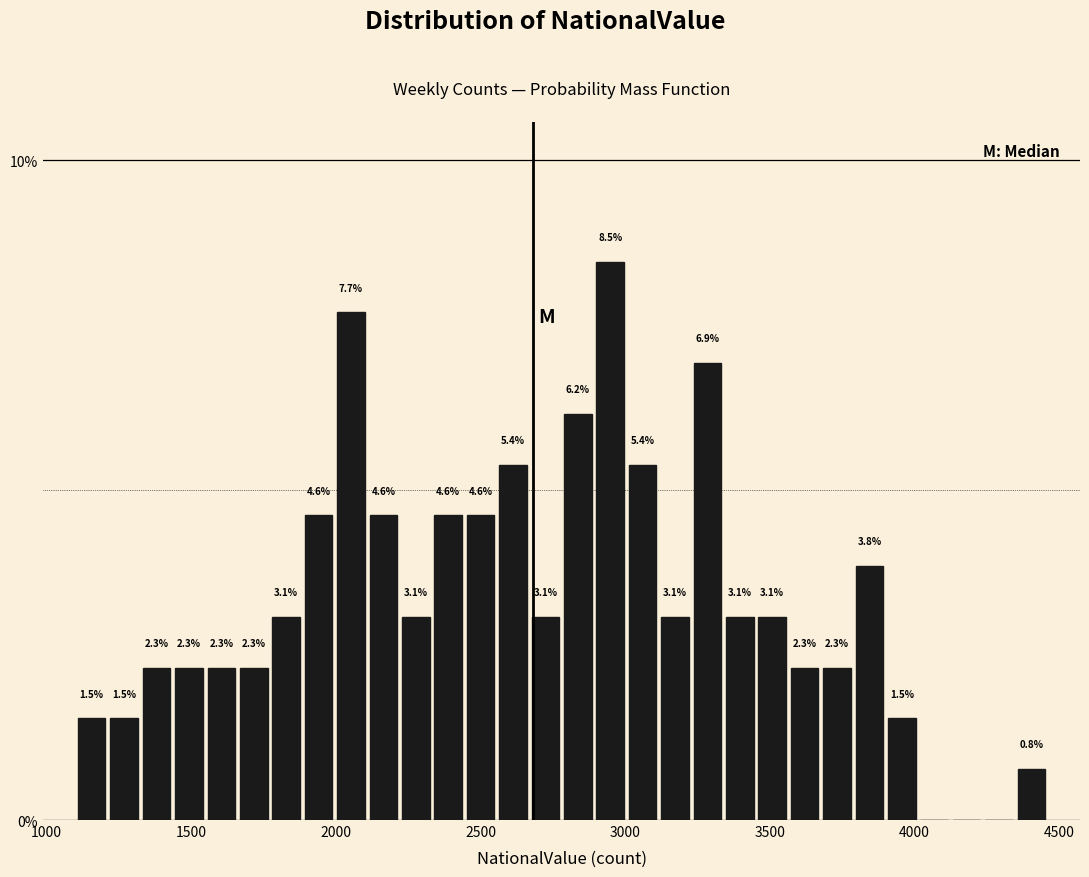

Read against the x-axis, roughly where is the centre of the tallest bar?

2950